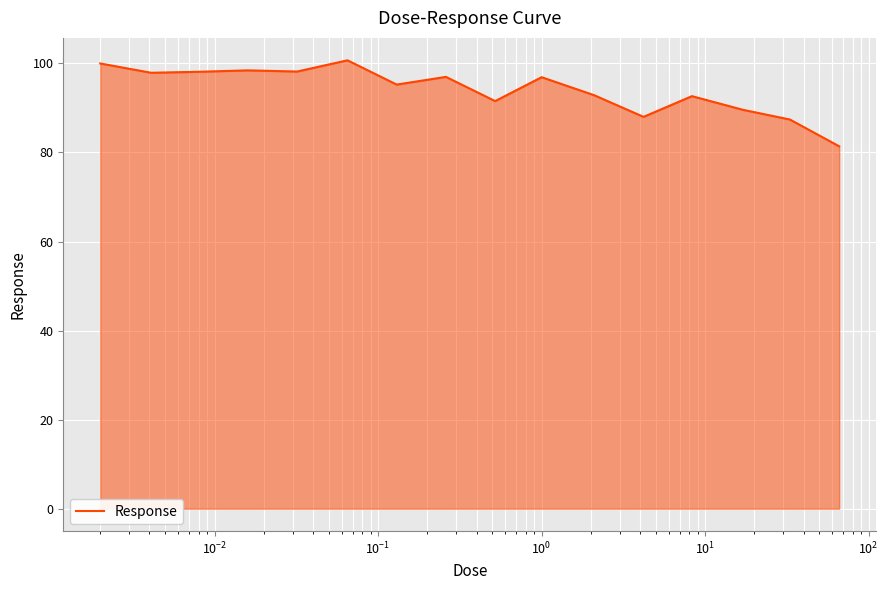

What is the difference between the maximum and minimum values?

19.3